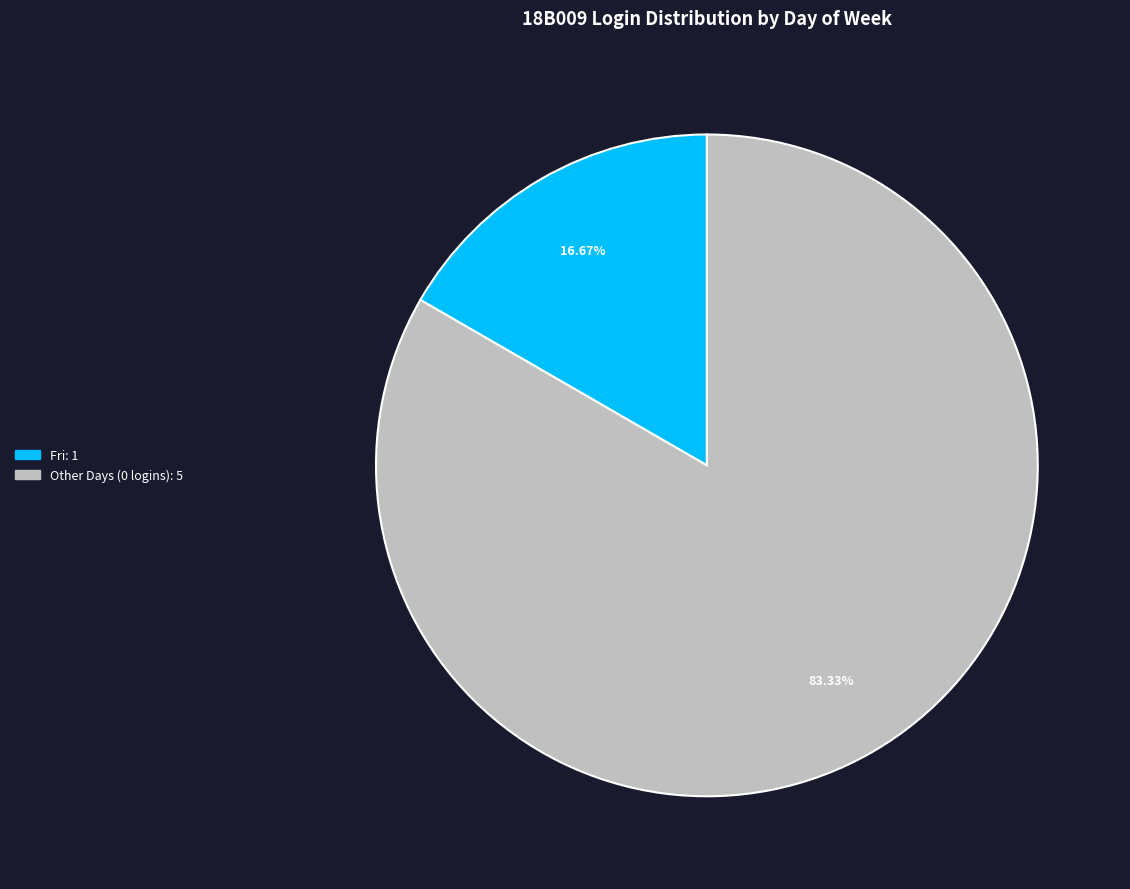

To the nearest percent, what is the difference between the largest and smallest slice percentages?

67%